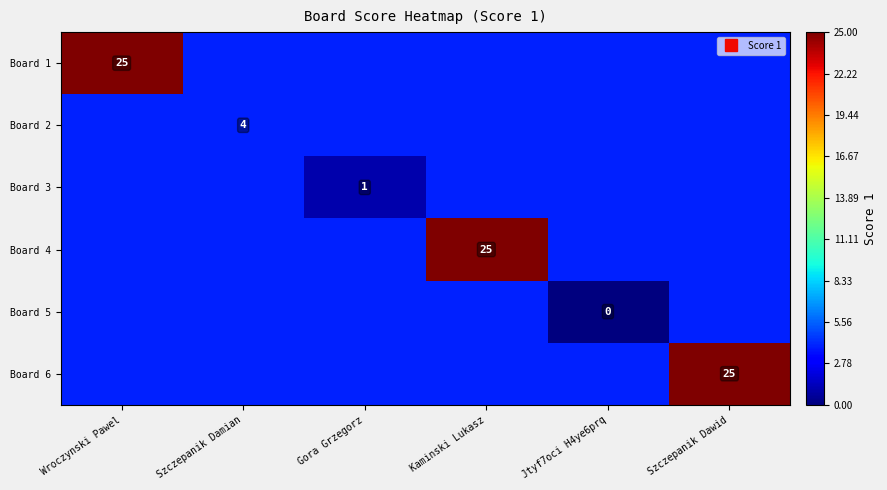

The Board 4 series shows 4 at Gora Grzegorz. True or false?

True